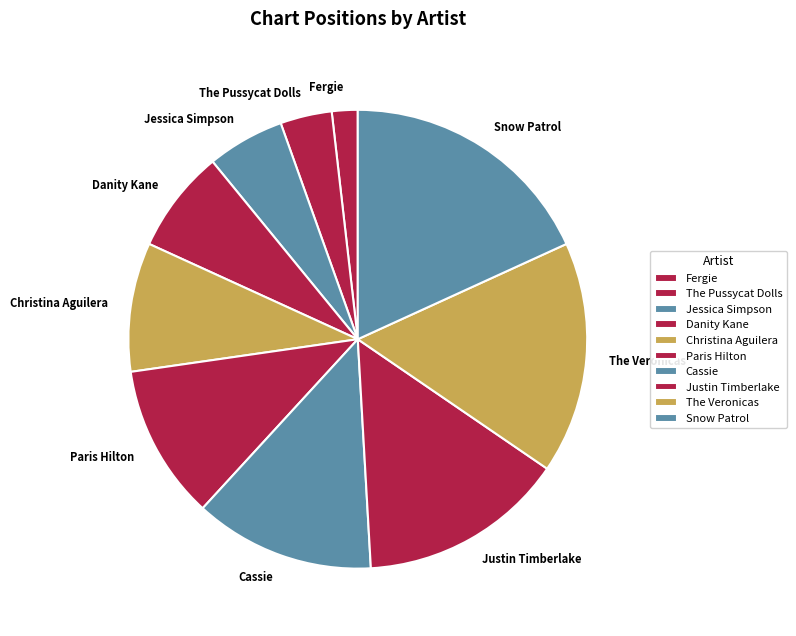

Between Danity Kane and The Pussycat Dolls, which is larger?

Danity Kane